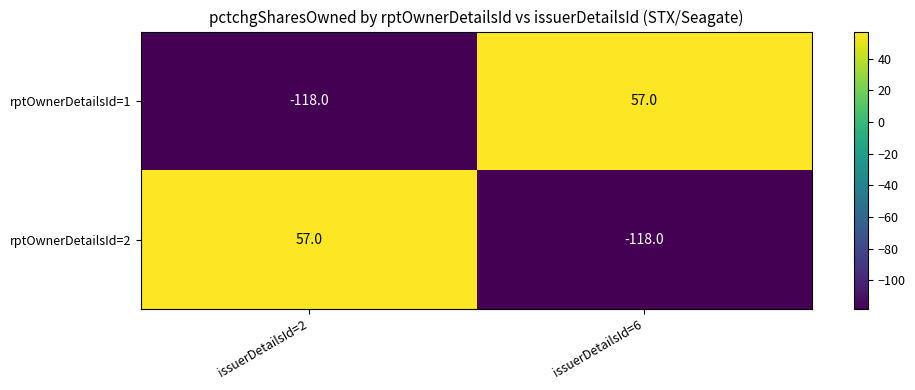

What is the difference between the highest and lowest values at issuerDetailsId=6?

175